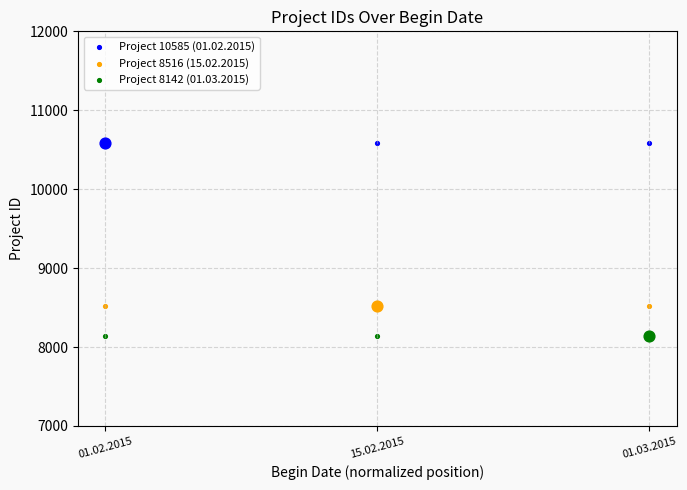

What are all the series names shown in the legend?

Project 10585 (01.02.2015), Project 8516 (15.02.2015), Project 8142 (01.03.2015)